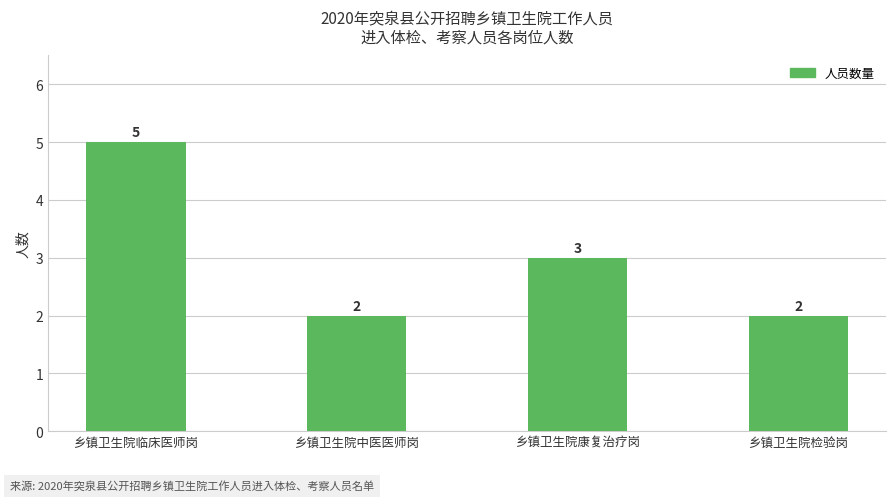

What position from the right is 乡镇卫生院中医医师岗?

3